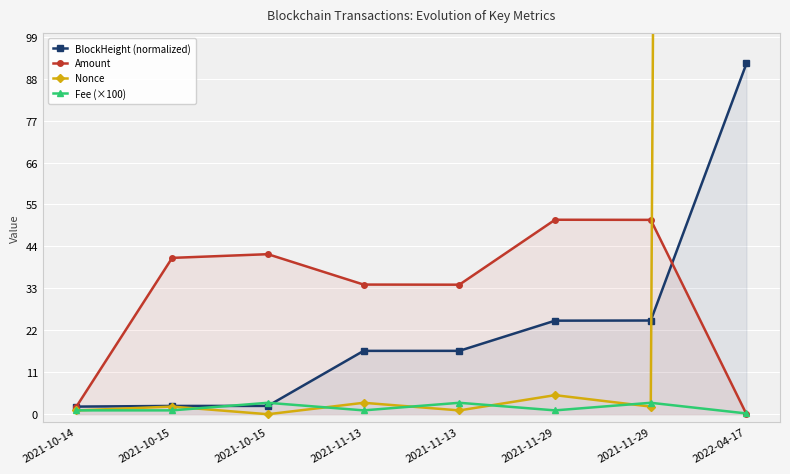

Which series has the largest range (max minus min)?

Nonce